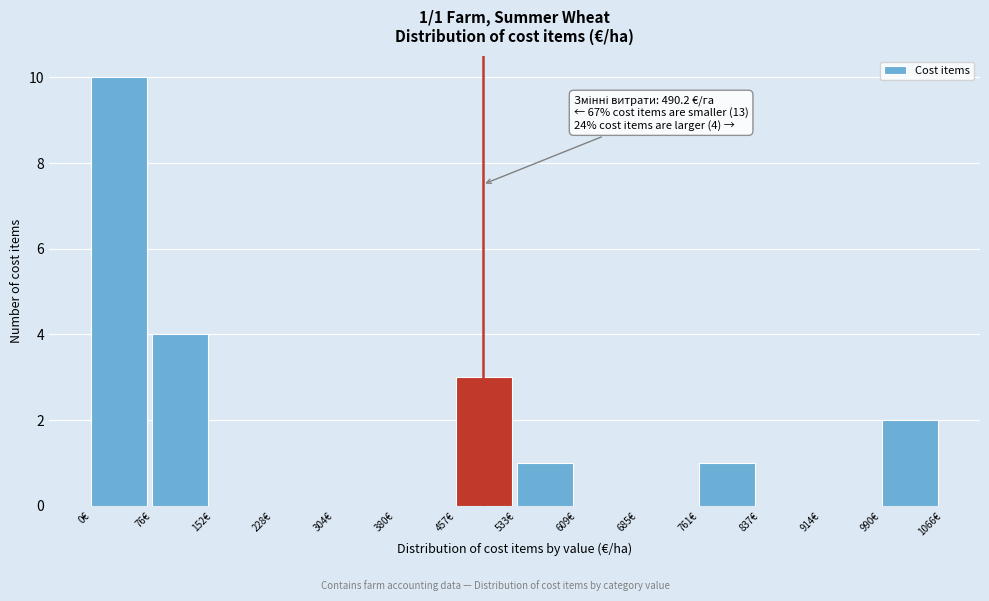

Over which range of the x-axis is the bar tallest?

0 to 80